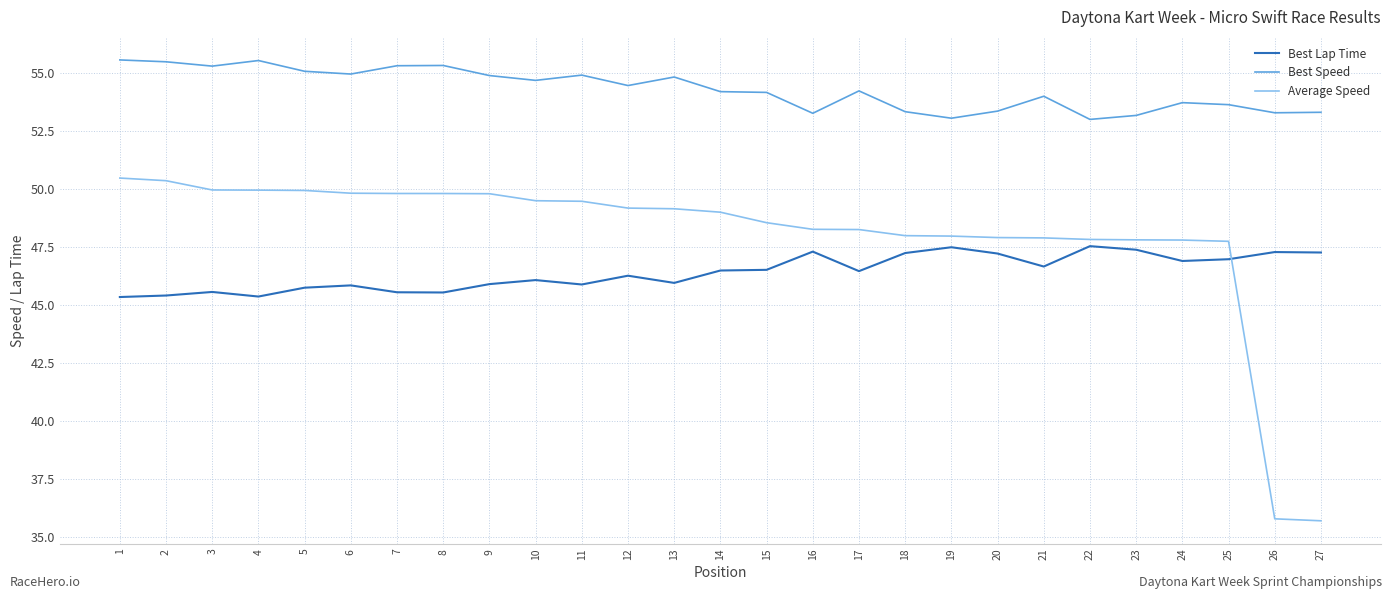

What is the lowest value of the Average Speed series?

35.7